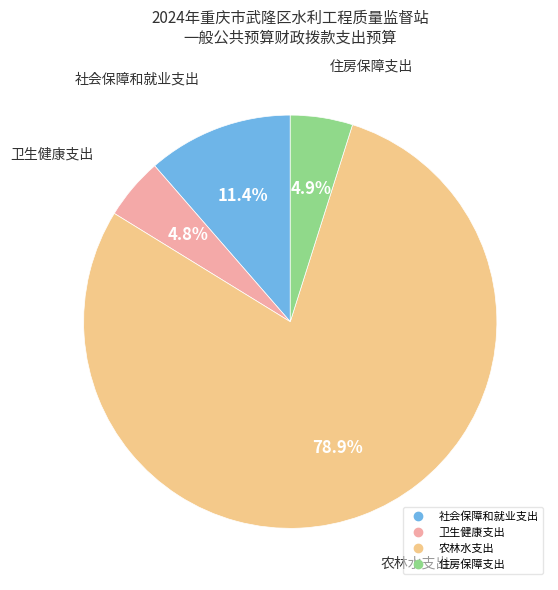

To the nearest percent, what percentage of the pie is 农林水支出?

79%